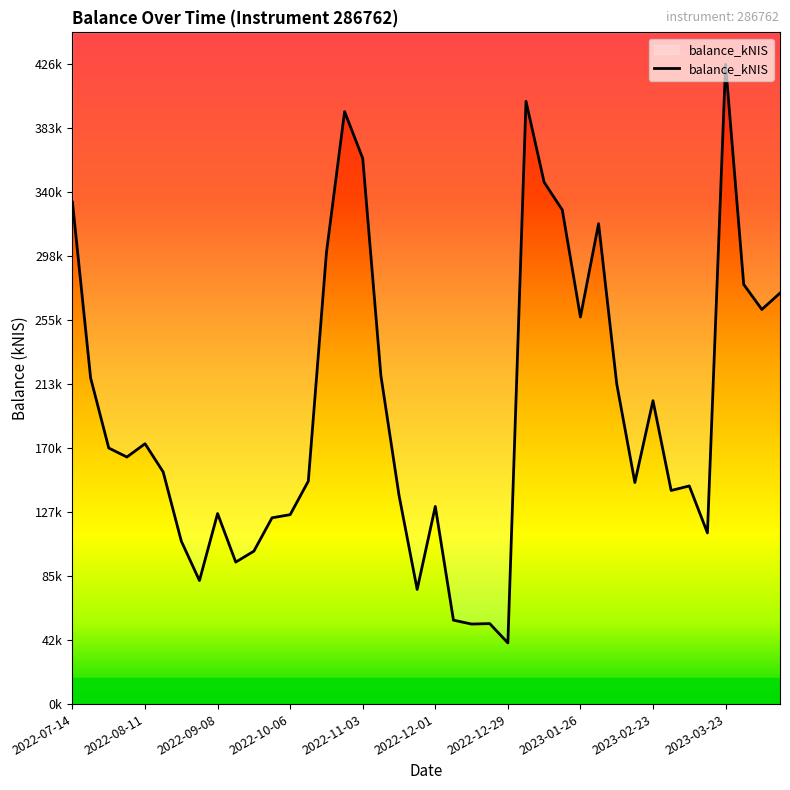

True or false: the data shows 40718.8 at 2022-12-29.

True